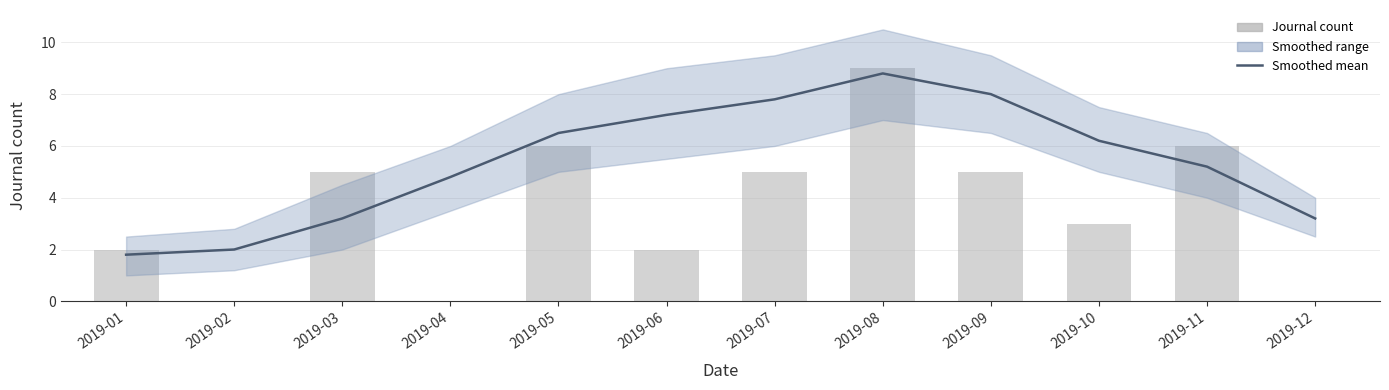

Which series has the largest total across all categories?

Smoothed mean